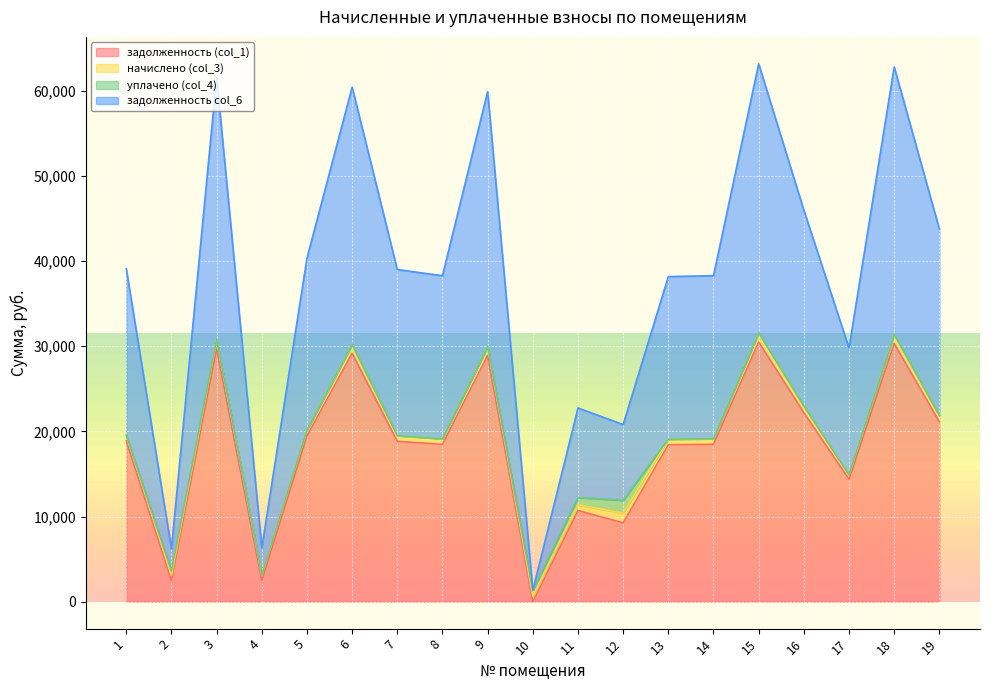

Which series has the largest total across all categories?

задолженность col_6